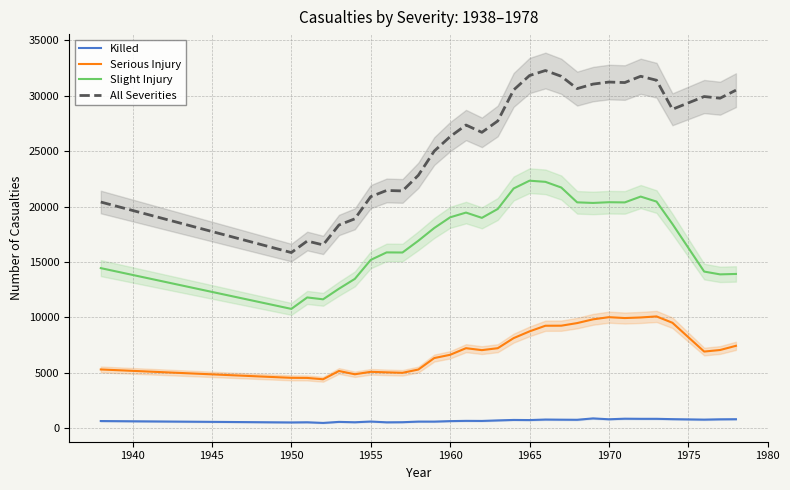

Reading left to right, what are all the values shown in this chart?

Killed: 655	529	544	485	579	545	610	540	550	605	604	648	671	664	712	754	743	790	778	769	892	815	866	855	855	825	783	811	820
Serious Injury: 5309	4553	4545	4424	5170	4875	5096	5049	5006	5302	6336	6632	7228	7052	7227	8136	8744	9253	9258	9493	9831	10027	9947	10000	10094	9522	6923	7063	7442
Slight Injury: 14451	10774	11806	11638	12594	13481	15193	15870	15861	16923	18071	19035	19463	18987	19789	21637	22340	22237	21724	20387	20333	20398	20381	20907	20455	18436	14141	13888	13926
All Severities: 20415	15856	16895	16547	18343	18901	20899	21459	21417	22830	25011	26315	27362	26703	27728	30527	31827	32280	31760	30649	31056	31240	31194	31762	31404	28783	29933	29783	30506